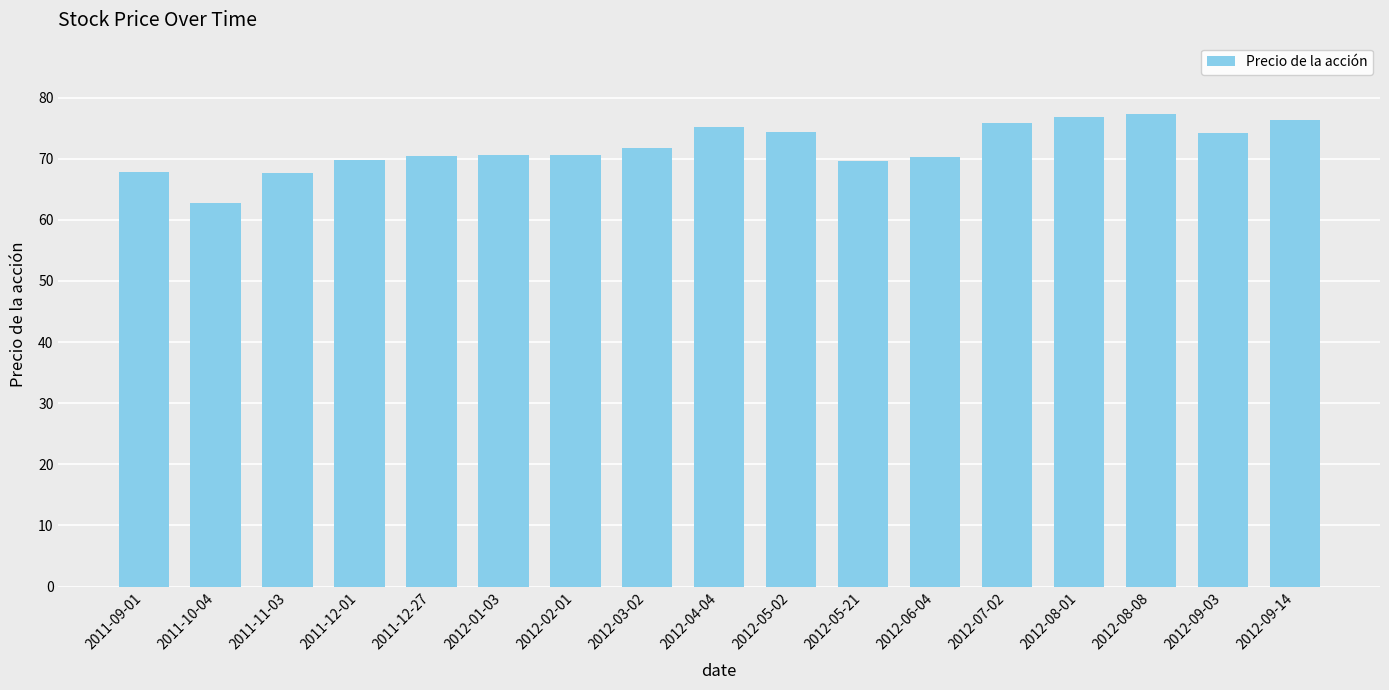

What is the value of the 4th bar from the left?

69.8